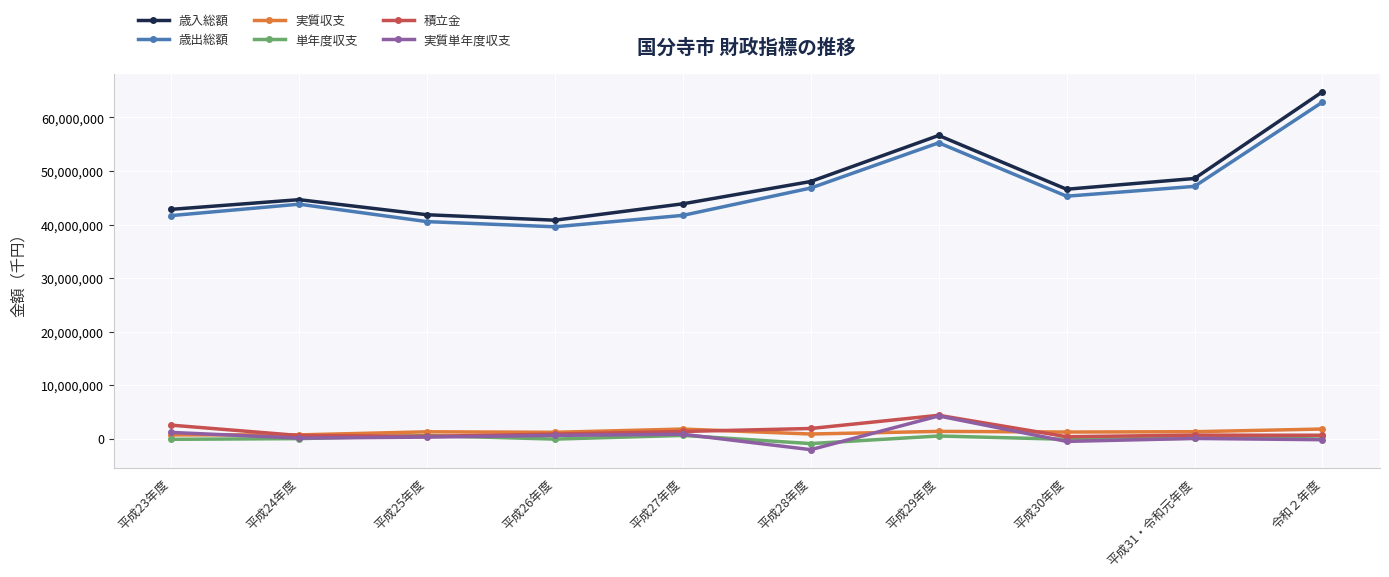

Does the chart display data point markers on the line(s)?

Yes